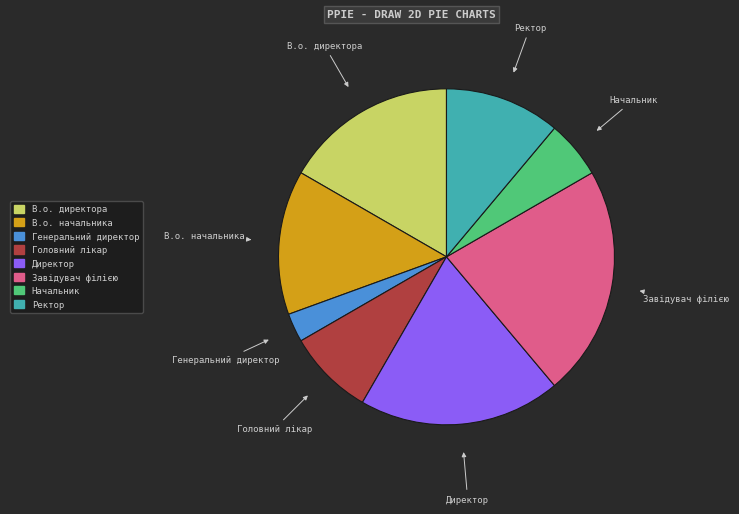

Does any single category account for the majority?

No